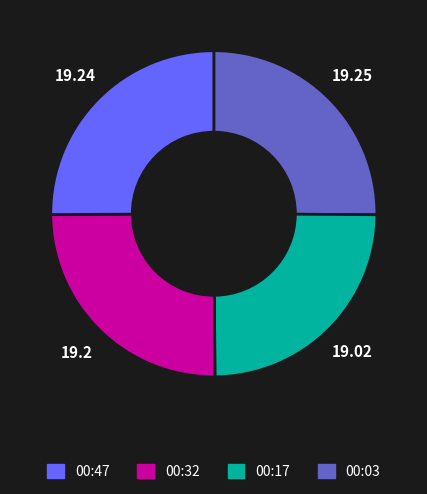

Is there any slice that represents more than half of the pie?

No